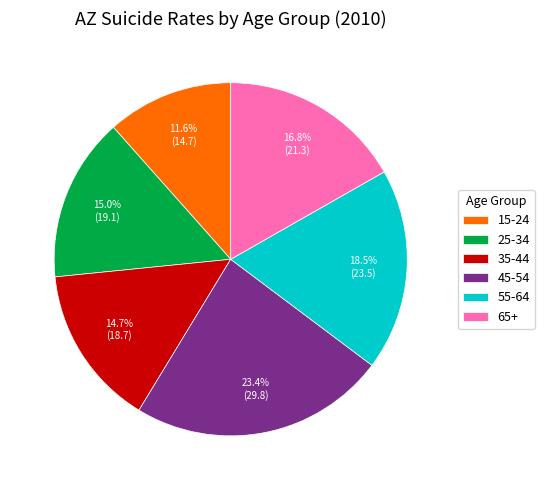

How many slices are in this pie chart?

6